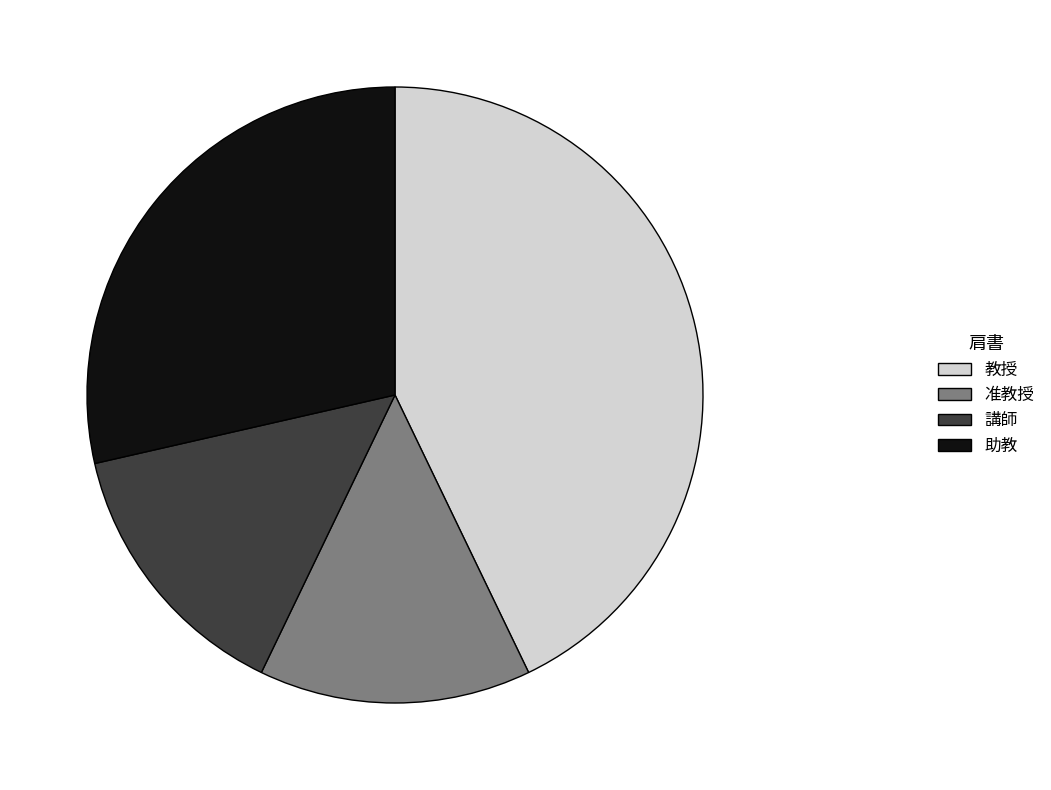

What is the largest slice in the pie chart?

教授